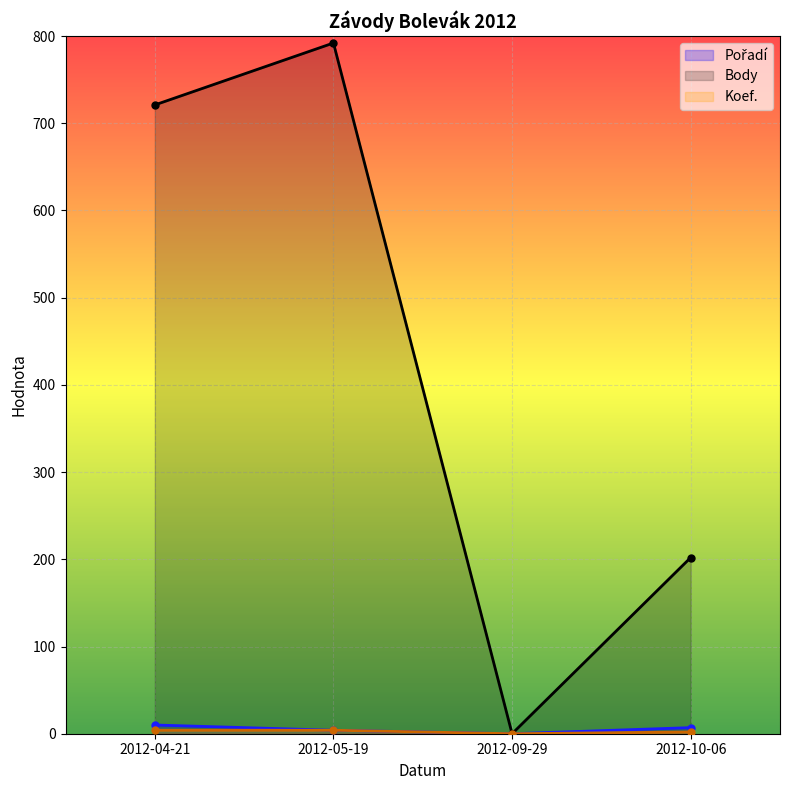

True or false: Pořadí and Body intersect in this chart.

False